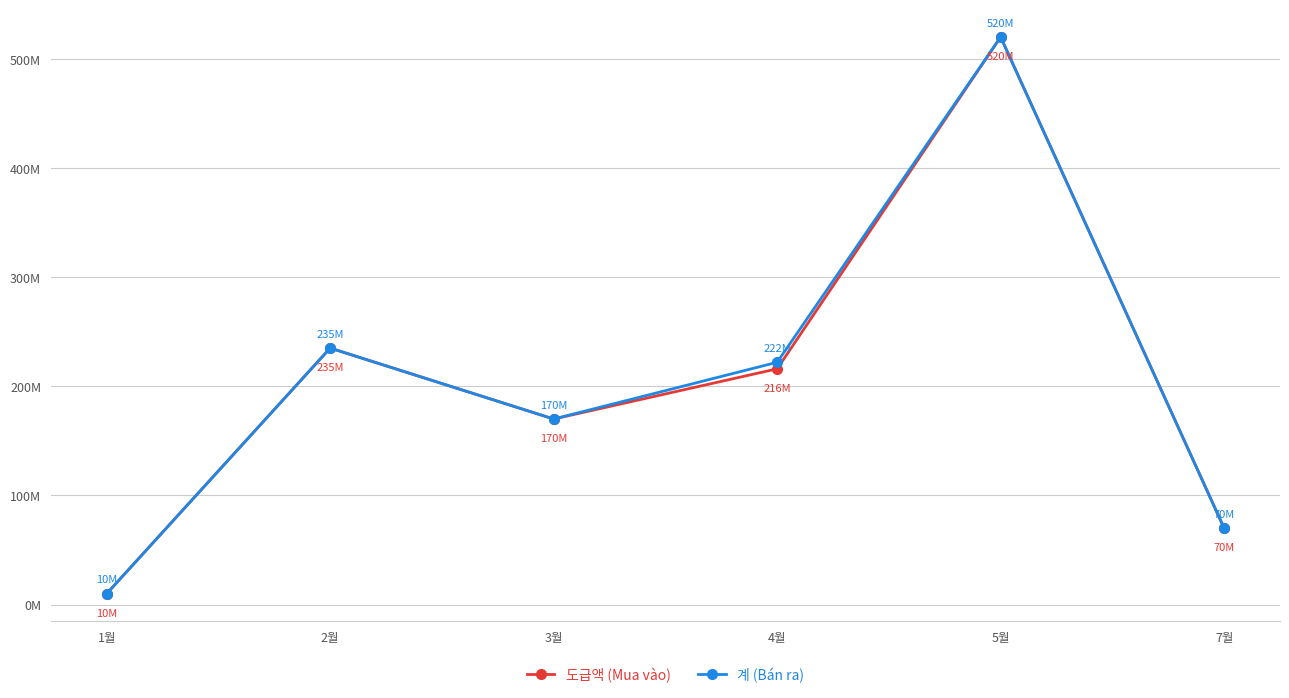

Does the chart have visible grid lines?

Yes